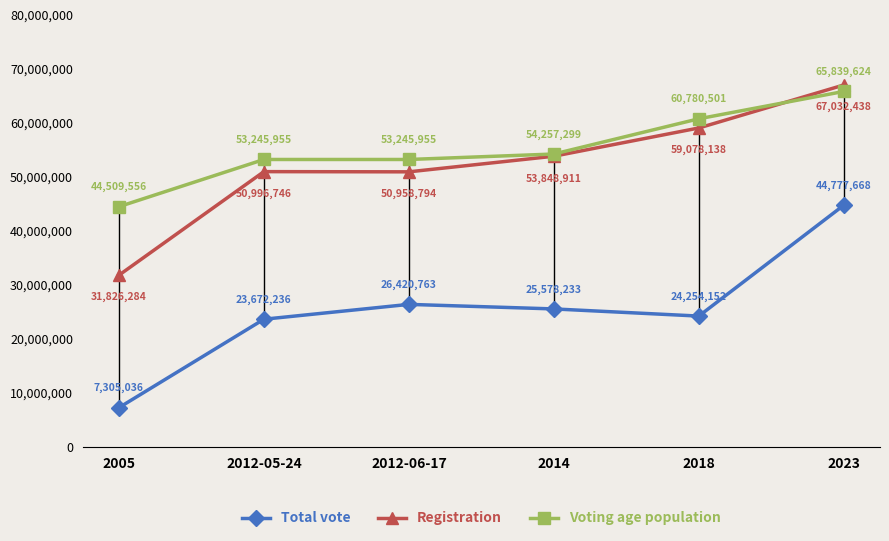

Is it true that Voting age population equals 54257299 at 2014?

True